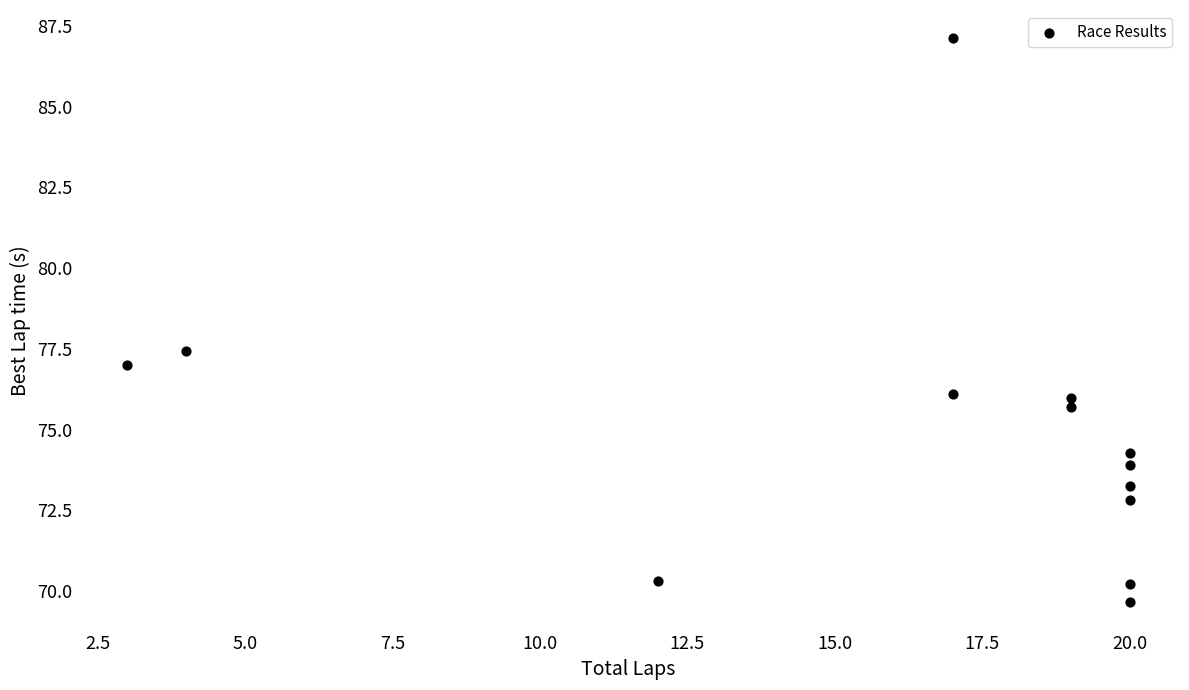

What Y value in the scatter plot is closest to 78?

77.4